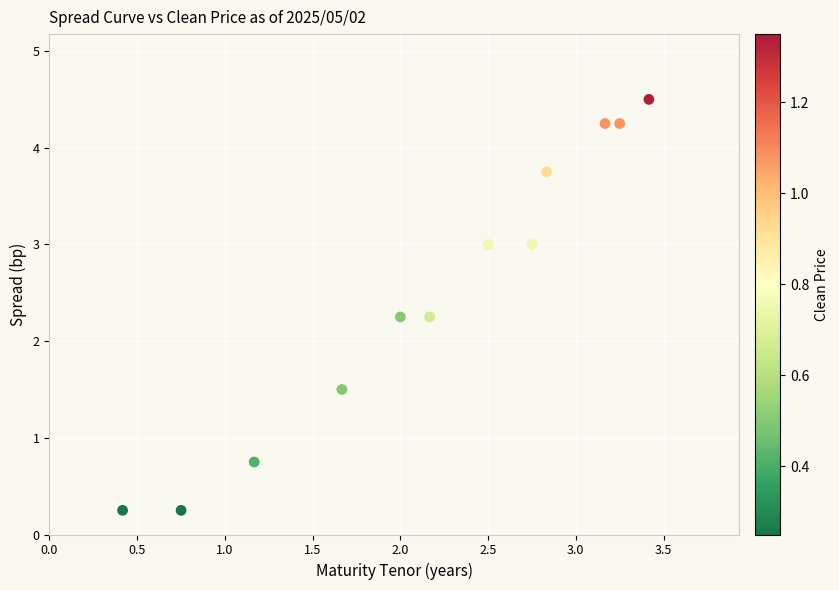

What is the range of X values (max minus min)?

3.0